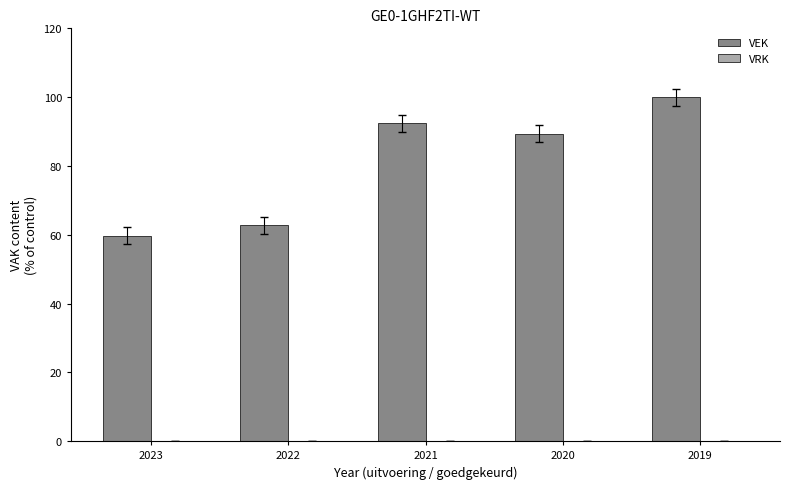

List the labels in order of value, largest first.

2019, 2021, 2020, 2022, 2023